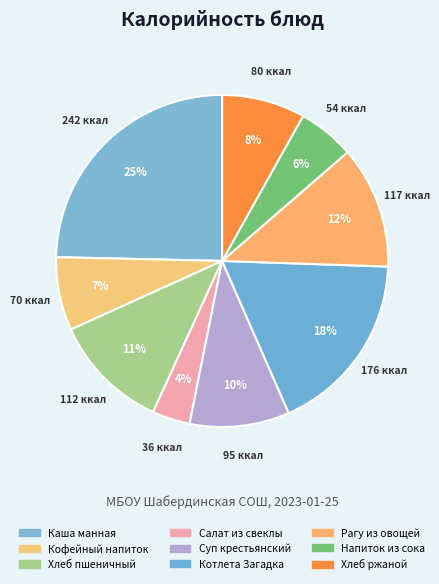

What is the total percentage of Каша манная and Котлета Загадка?

42.5%